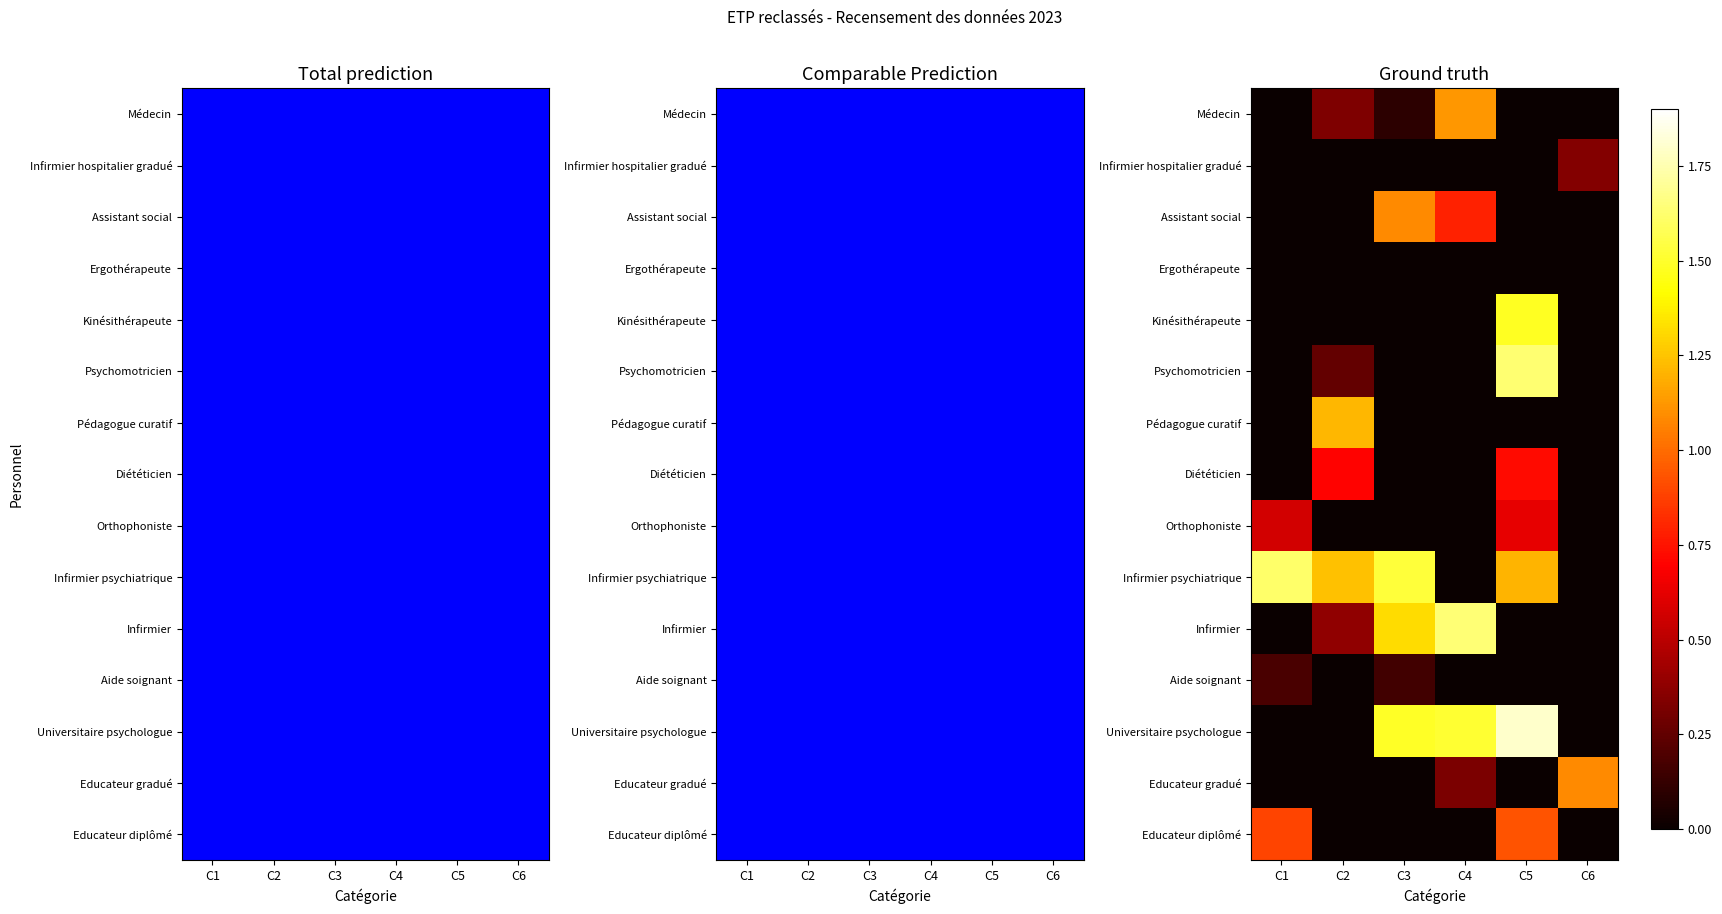

Is it true that Assistant social equals 1.2 at C4?

False